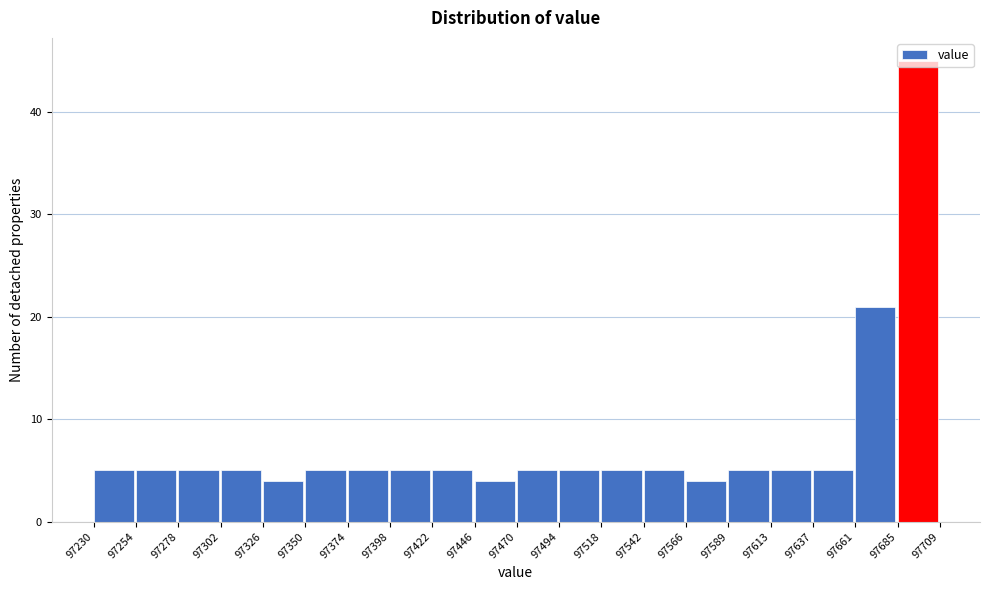

Reading left to right, list every bar in this chart as the range it spans on the x-axis followed by its height. The values are not printed on the chart, so give them approximately, as read against the axis.

97230 to 97254: 5
97254 to 97278: 5
97278 to 97302: 5
97302 to 97326: 5
97326 to 97350: 4
97350 to 97374: 5
97374 to 97398: 5
97398 to 97422: 5
97422 to 97446: 5
97446 to 97470: 4
97470 to 97494: 5
97494 to 97518: 5
97518 to 97542: 5
97542 to 97566: 5
97566 to 97589: 4
97589 to 97613: 5
97613 to 97637: 5
97637 to 97661: 5
97661 to 97685: 21
97685 to 97709: 45